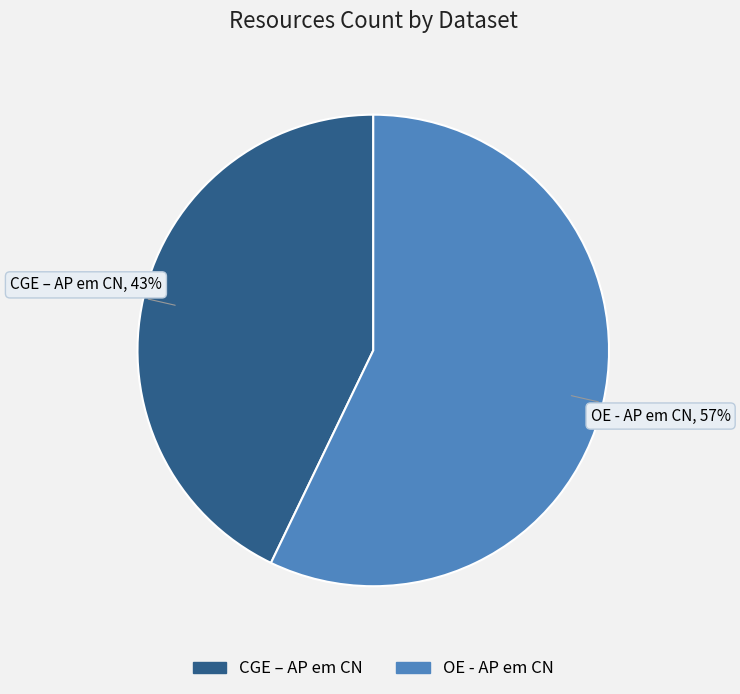

True or false: OE - AP em CN accounts for 57% of the total.

True